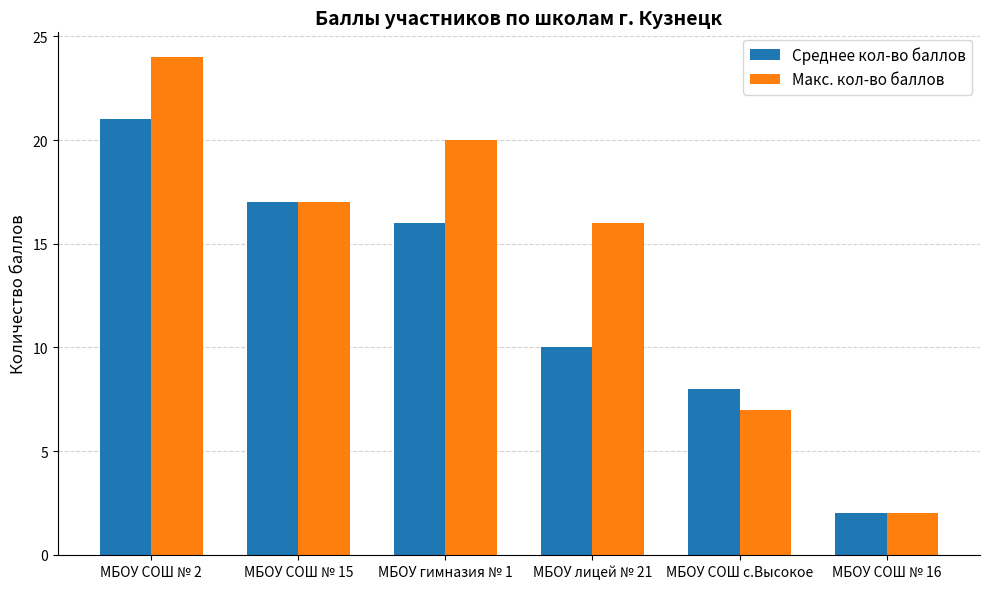

At which category is the sum across all series the highest?

МБОУ СОШ № 2